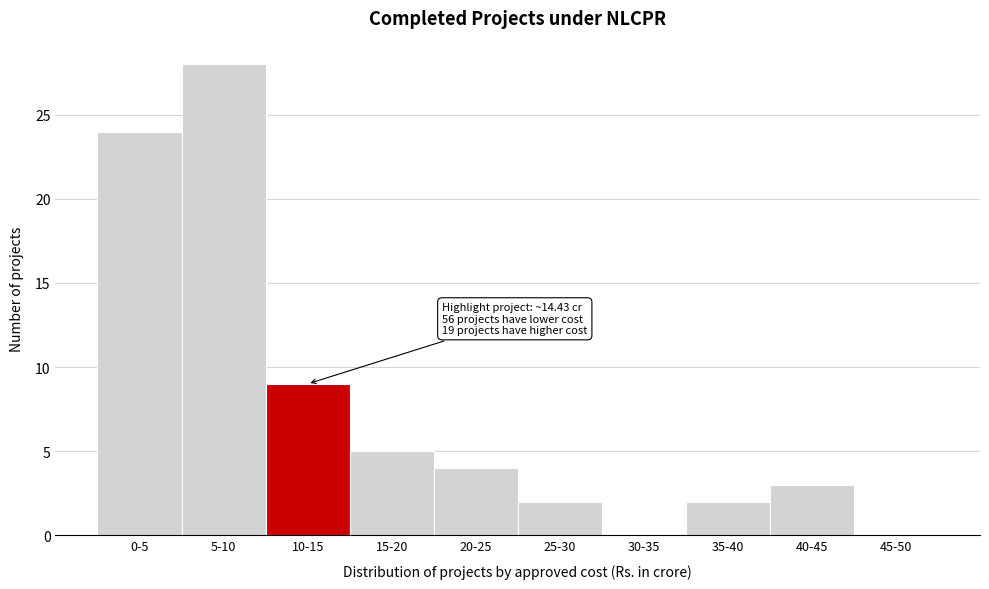

Reading left to right, extract all data points from this chart.

0-5=24	5-10=28	10-15=9	15-20=5	20-25=4	25-30=2	30-35=0	35-40=2	40-45=3	45-50=0